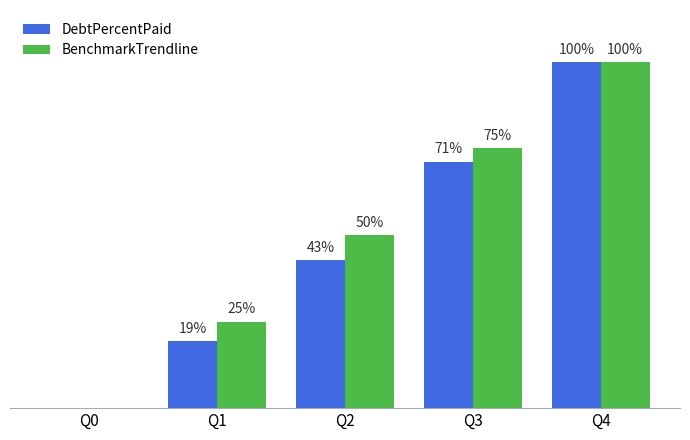

Which series has the largest total across all categories?

BenchmarkTrendline